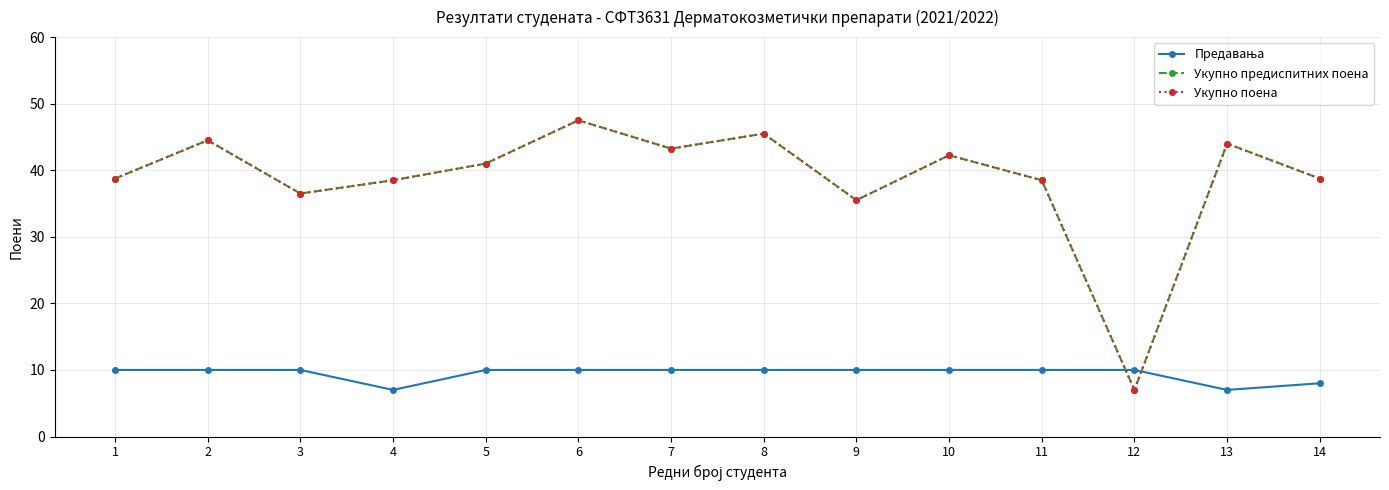

What is the difference between the maximum and second lowest values in the Предавања series?

3.0